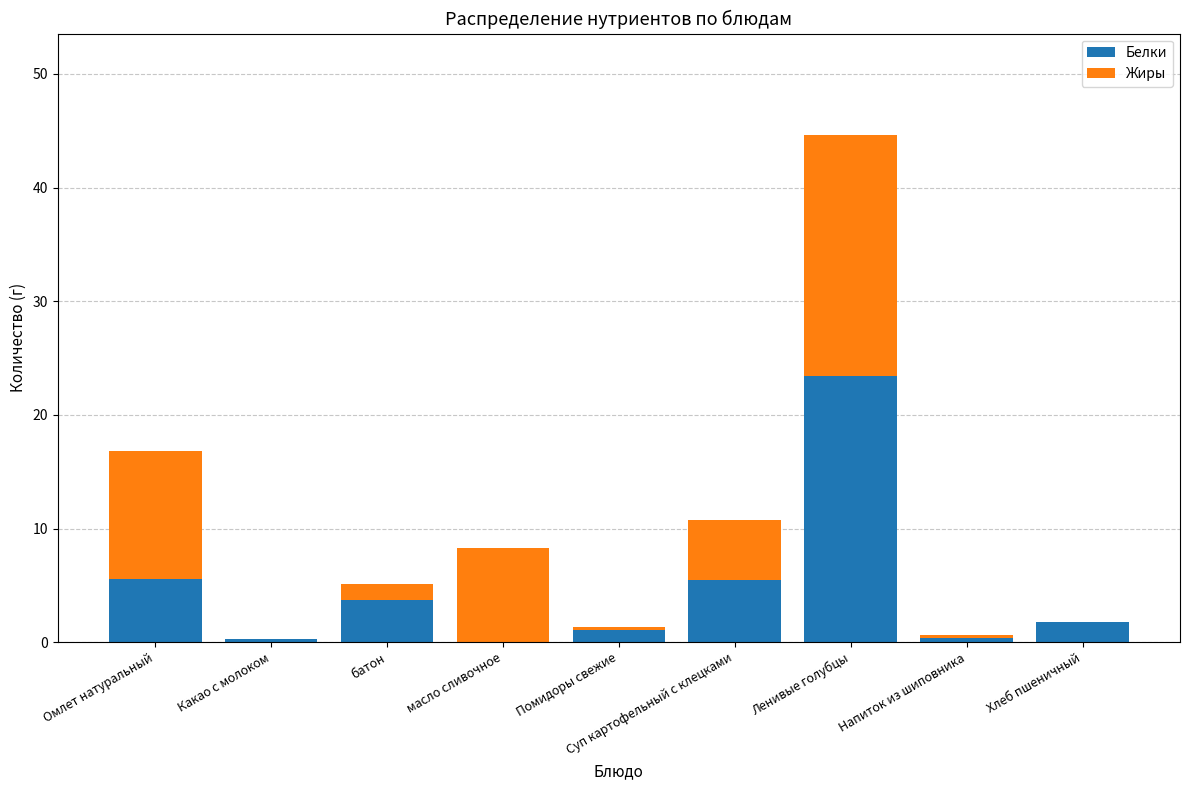

What are all the series names shown in the legend?

Белки, Жиры